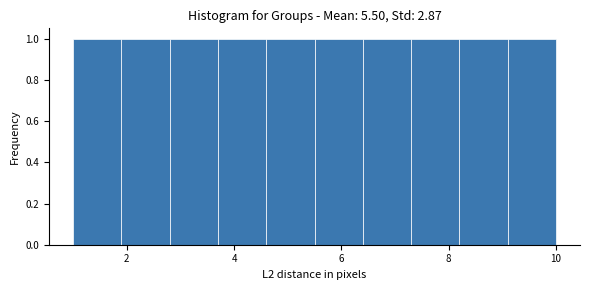

Reading left to right, list every bar in this chart as the range it spans on the x-axis followed by its height. Neither the bar edges nor the heights are printed on the chart, so give them approximately, as read against the axes.

1.0 to 1.9: 1
1.9 to 2.8: 1
2.8 to 3.7: 1
3.7 to 4.6: 1
4.6 to 5.5: 1
5.5 to 6.4: 1
6.4 to 7.3: 1
7.3 to 8.2: 1
8.2 to 9.1: 1
9.1 to 10.0: 1